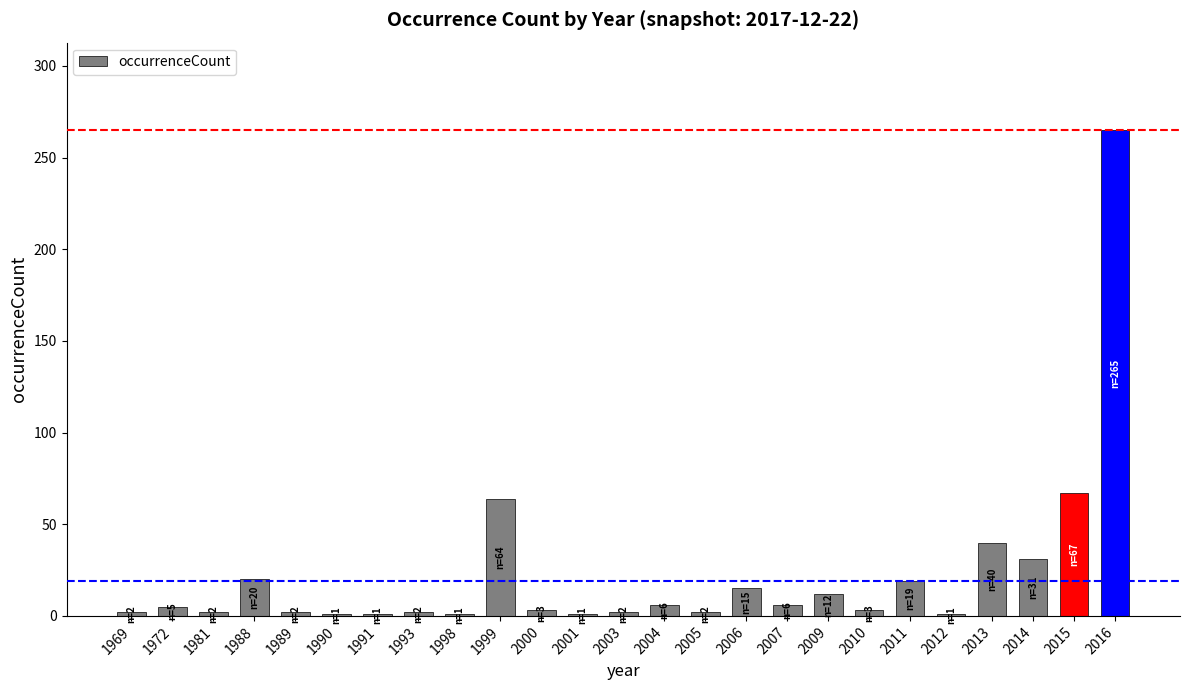

How many bars are there in total?

25